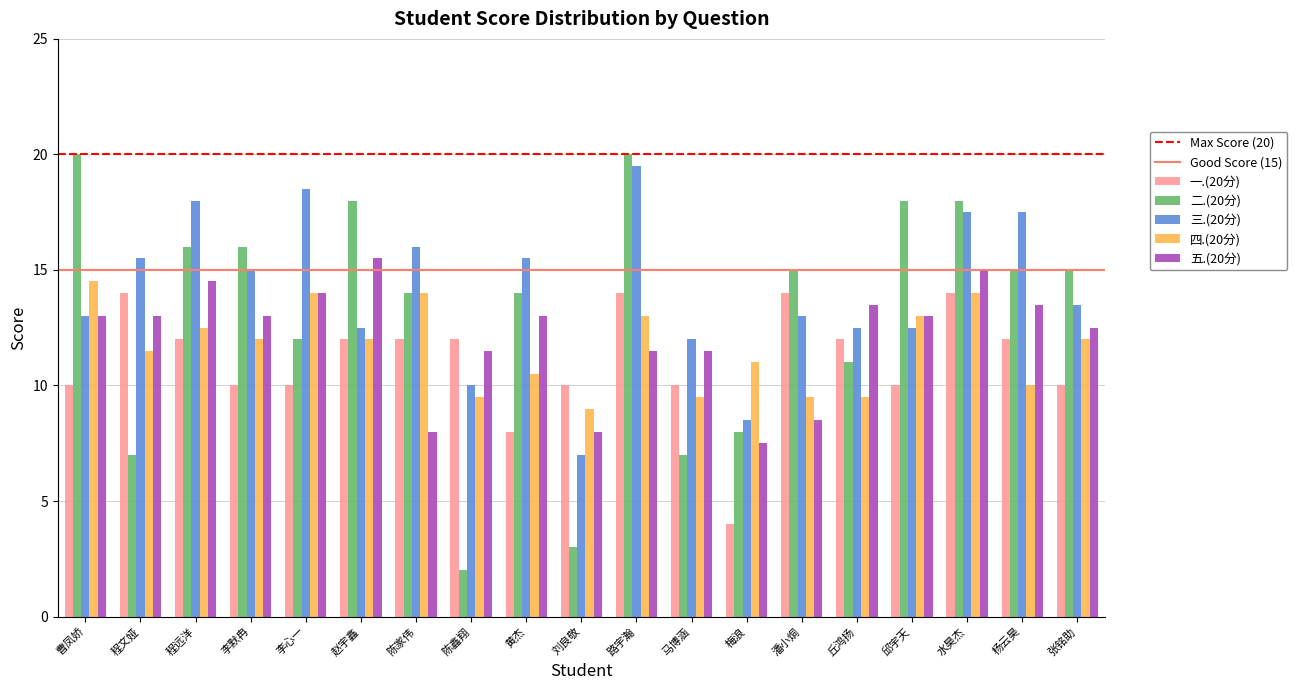

Which category has the lowest value in the 一.(20分) series?

梅浪